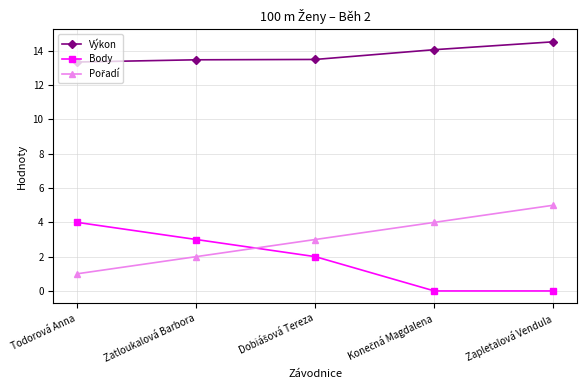

What is the maximum value shown in the chart?

14.5